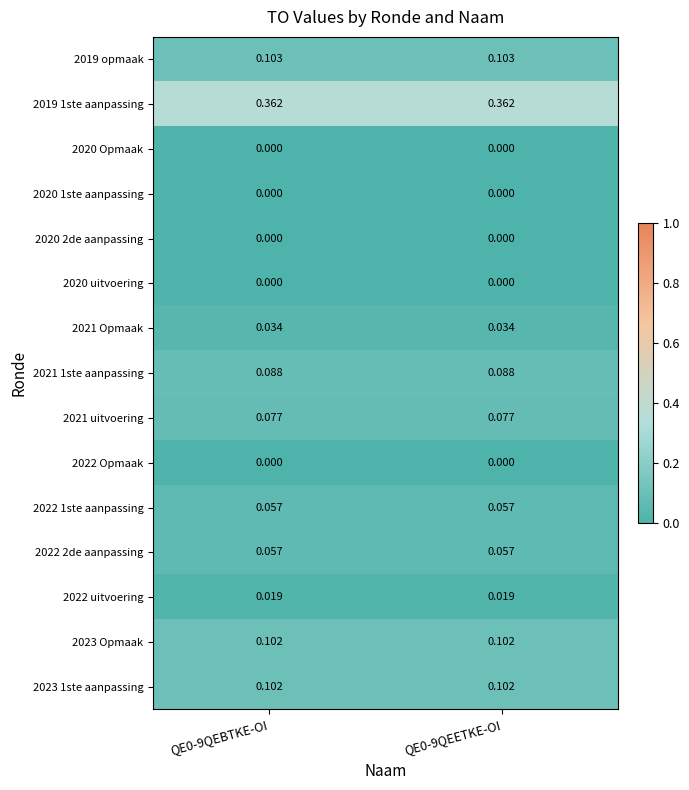

Is the value of 2020 Opmaak at QE0-9QEBTKE-OI greater than the value of 2021 Opmaak at QE0-9QEBTKE-OI?

No